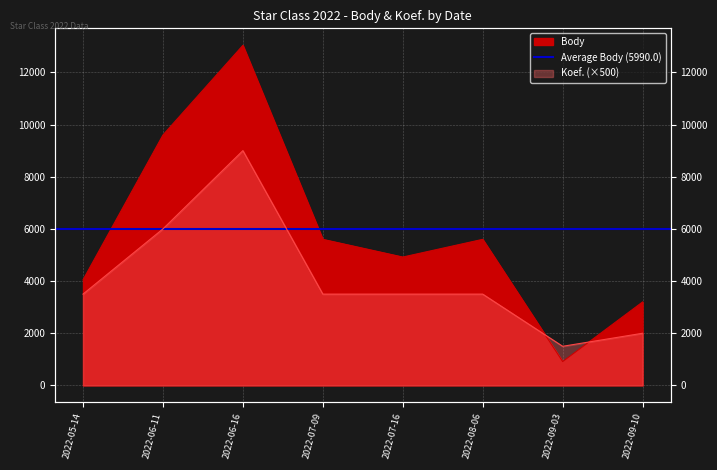

Where is the first local minimum for Koef.?

2022-09-03